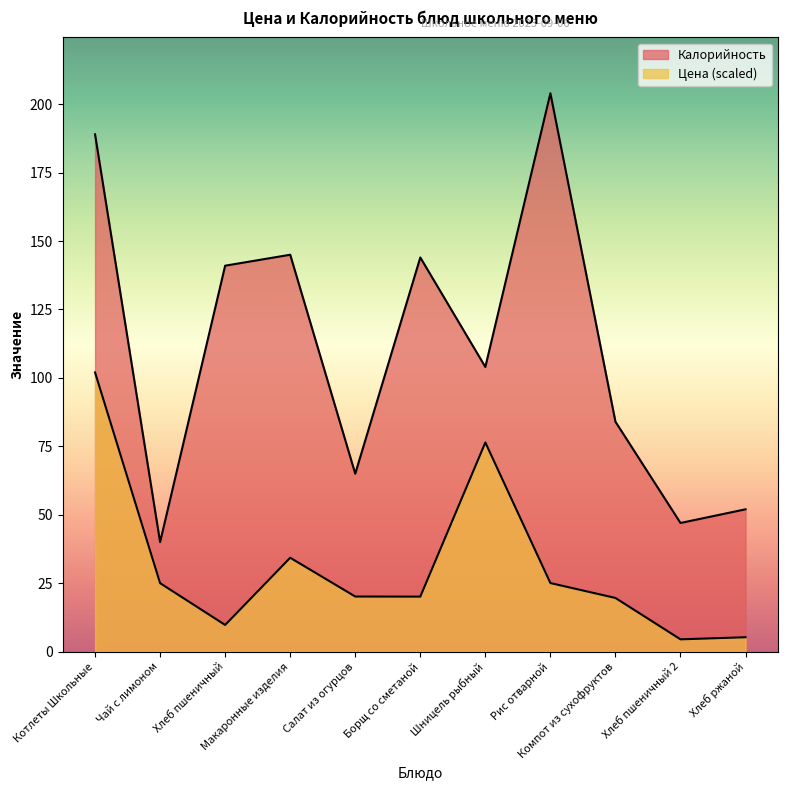

Which category has the lowest value in the Цена series?

Хлеб пшеничный 2